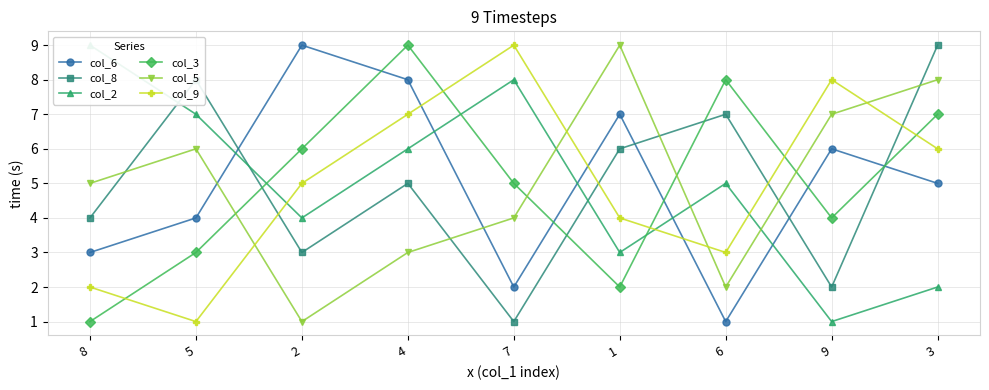

What is the average value of the col_8 series?

5